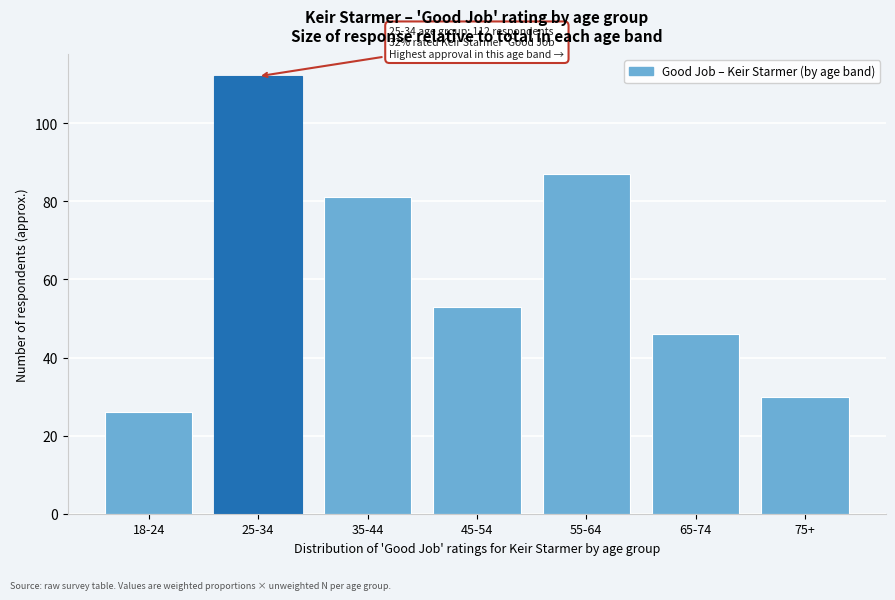

Reading right to left, what are all the values shown in this chart?

30	46	87	53	81	112	26